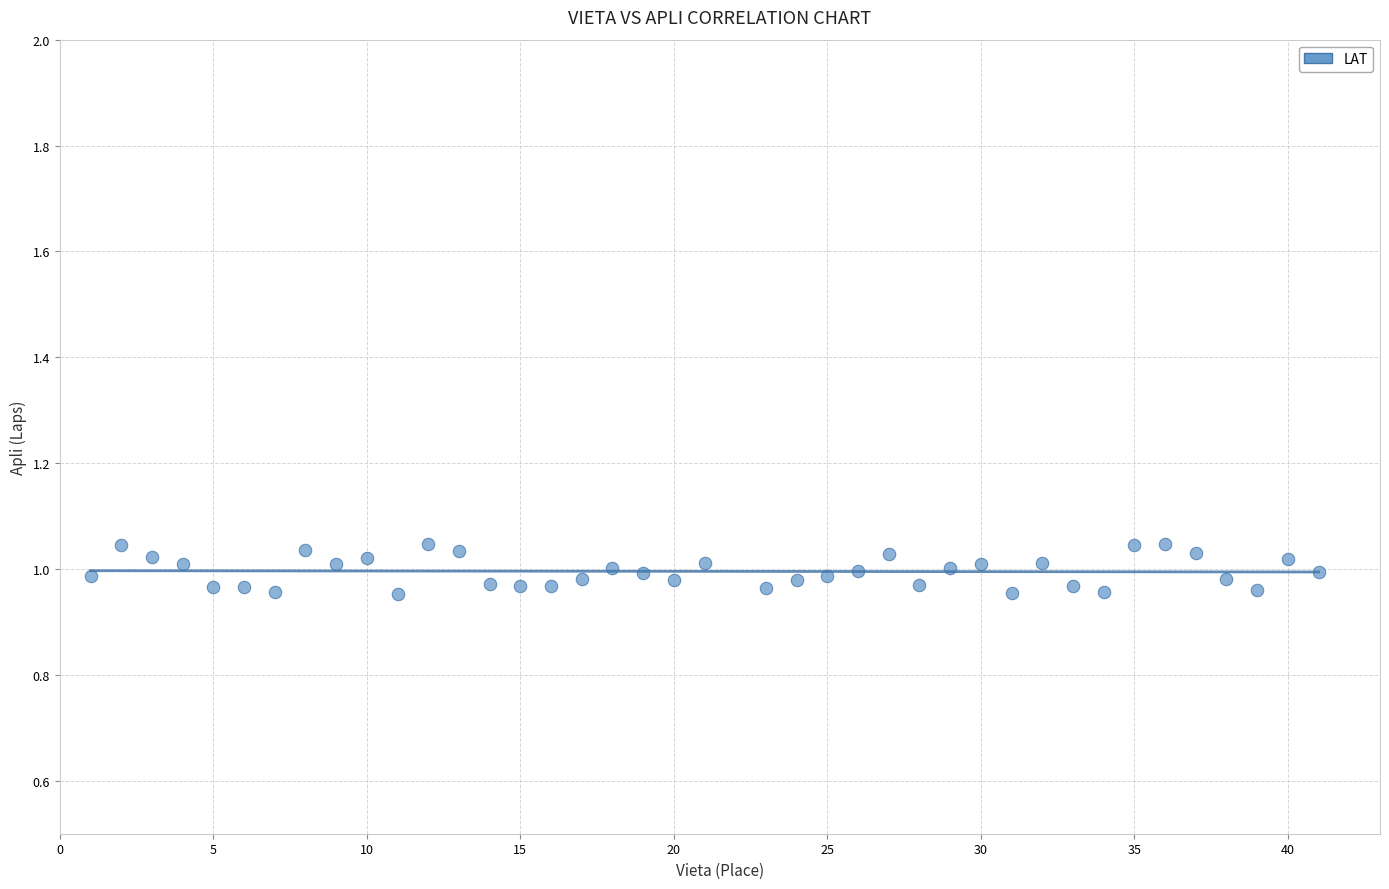

What is the range of X values (max minus min)?

40.0